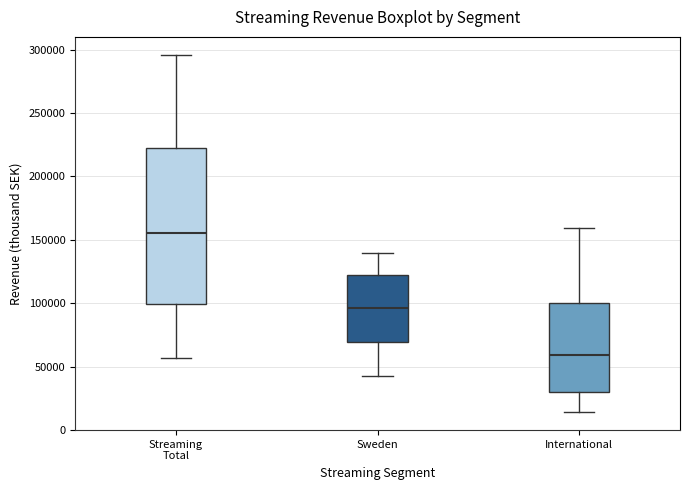

Which box's median line is the highest?

Streaming Total